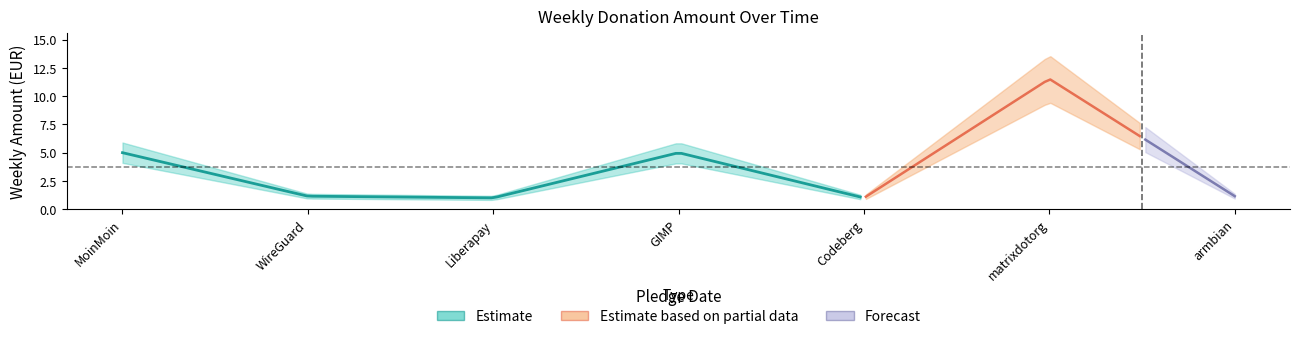

What is the difference between the maximum and minimum values?

10.5